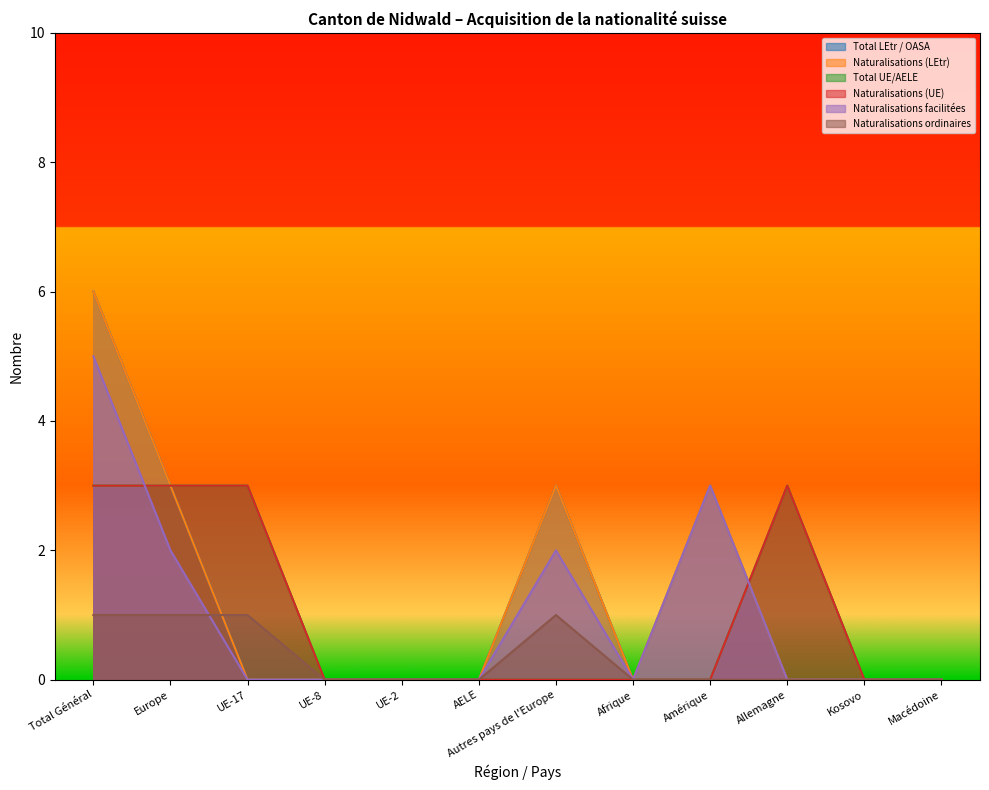

The Naturalisations facilitées series shows 0 at UE-17. True or false?

True